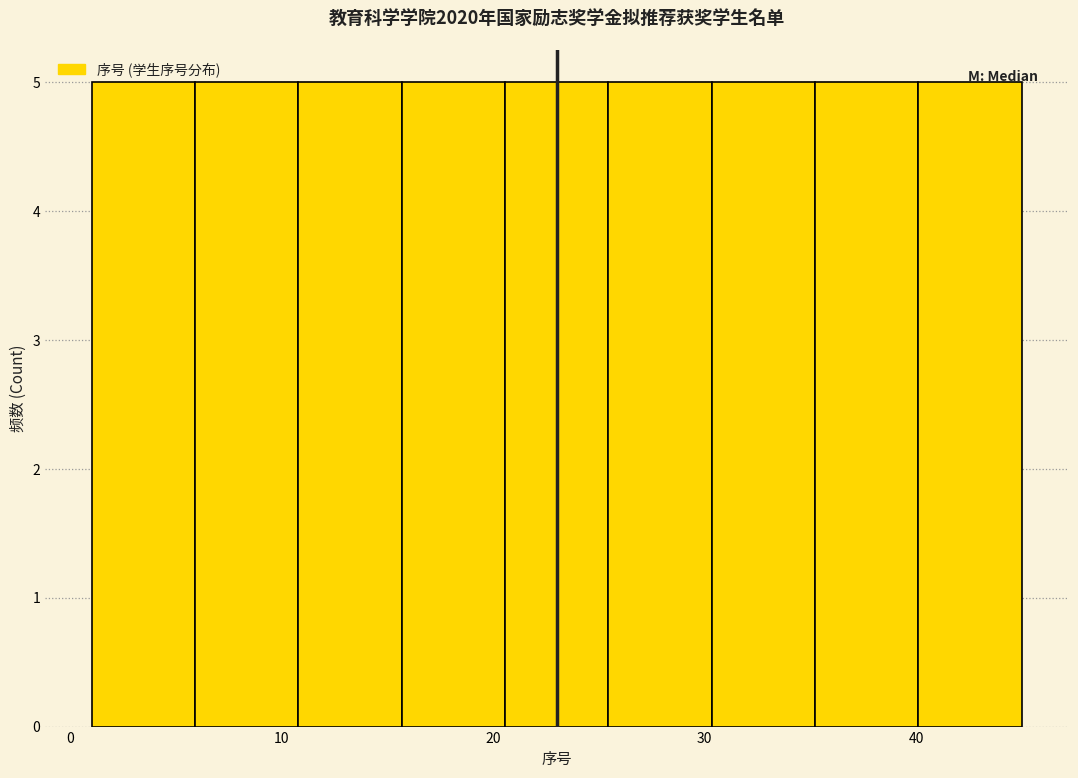

Reading left to right, list every bar in this chart as the range it spans on the x-axis followed by its height. Neither the bar edges nor the heights are printed on the chart, so give them approximately, as read against the axes.

1 to 6: 5
6 to 11: 5
11 to 16: 5
16 to 21: 5
21 to 25: 5
25 to 30: 5
30 to 35: 5
35 to 40: 5
40 to 45: 5